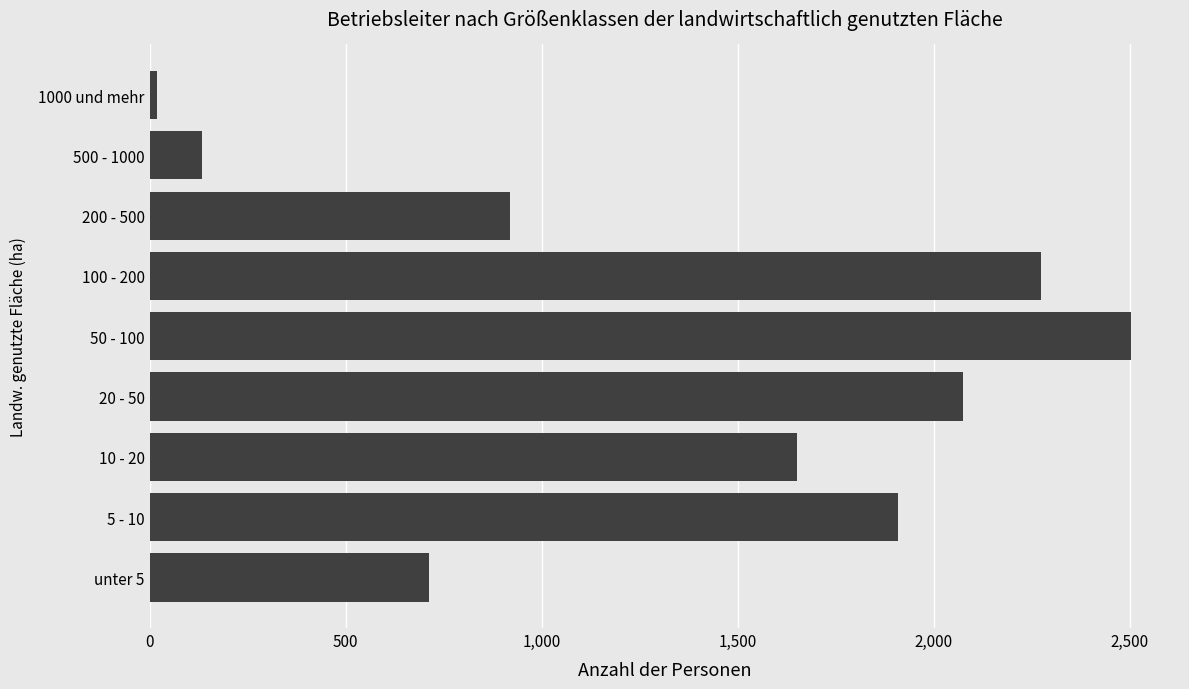

The chart shows a value of 4229 at 50 - 100. True or false?

False